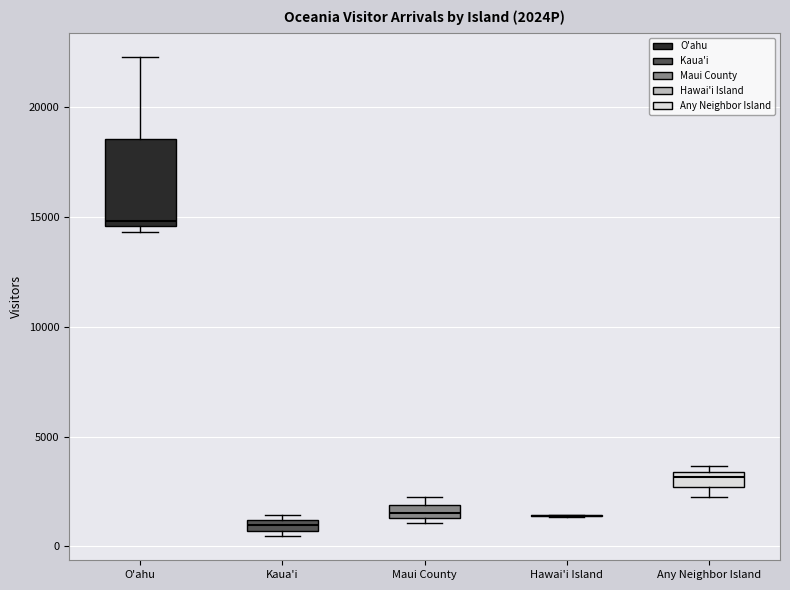

Where is the lower edge of the box for Kaua'i on the y-axis? The values are not printed on the chart, so give them approximately, as read against the axis.

500